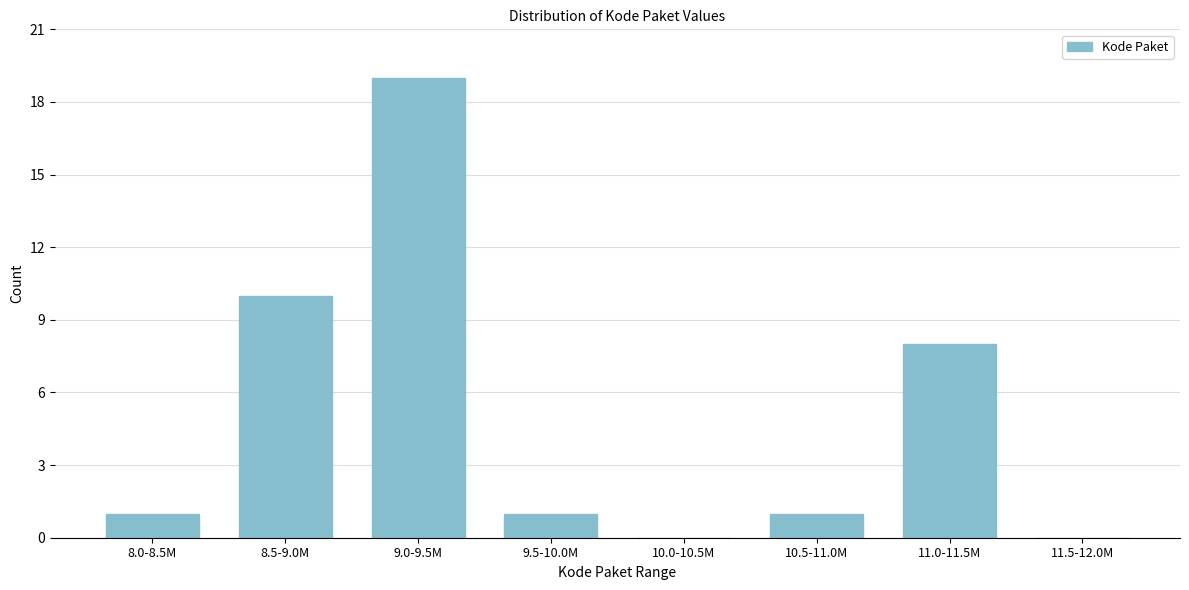

Reading left to right, list all the values displayed in this chart.

8.0-8.5M=1	8.5-9.0M=10	9.0-9.5M=19	9.5-10.0M=1	10.0-10.5M=0	10.5-11.0M=1	11.0-11.5M=8	11.5-12.0M=0